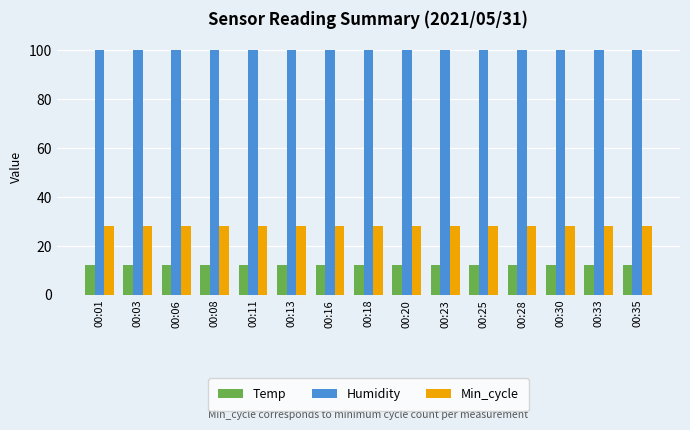

What is the maximum value for Min_cycle?

28.0